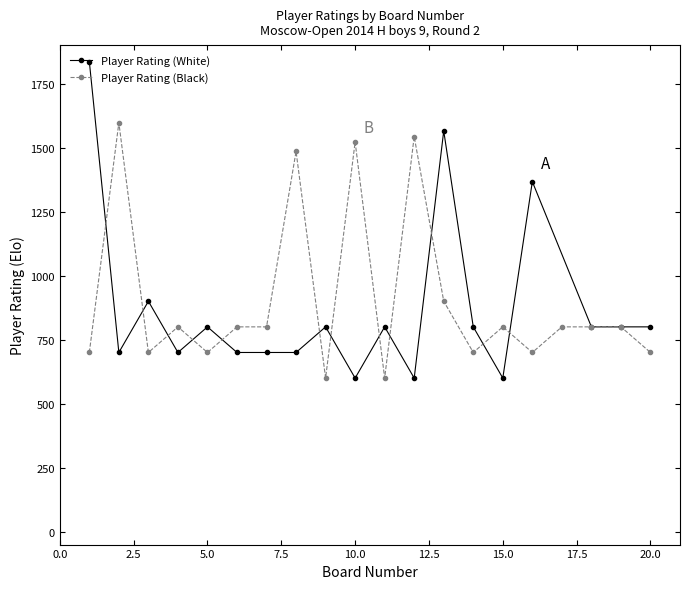

What is the minimum value shown in the chart?

600